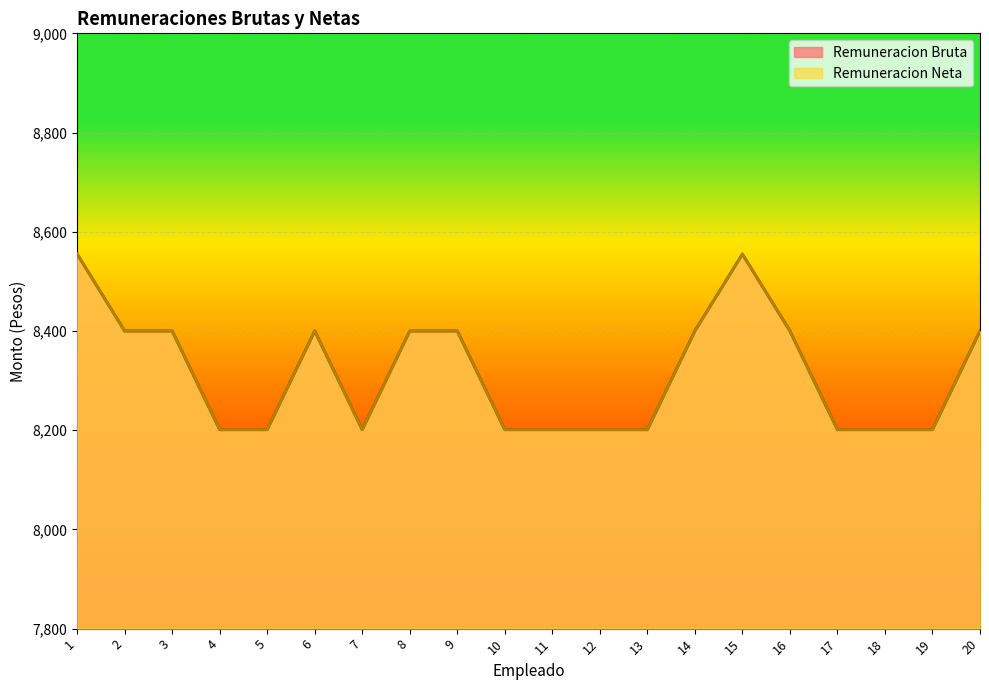

What is the difference between the second highest and second lowest values in the Remuneracion Neta series?

354